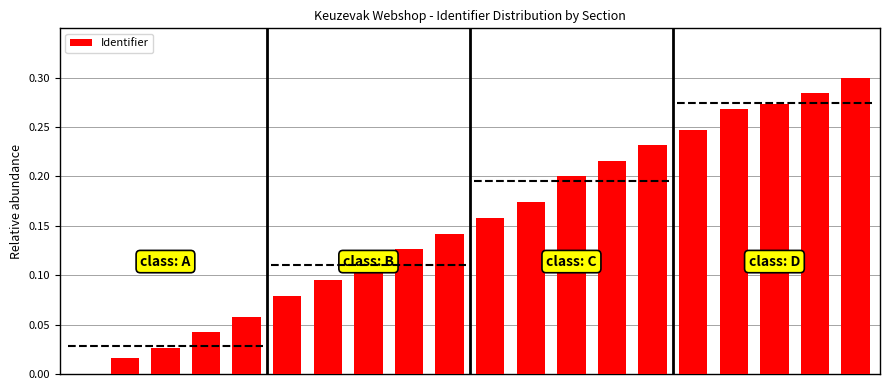

What is the maximum value shown in the chart?

0.3